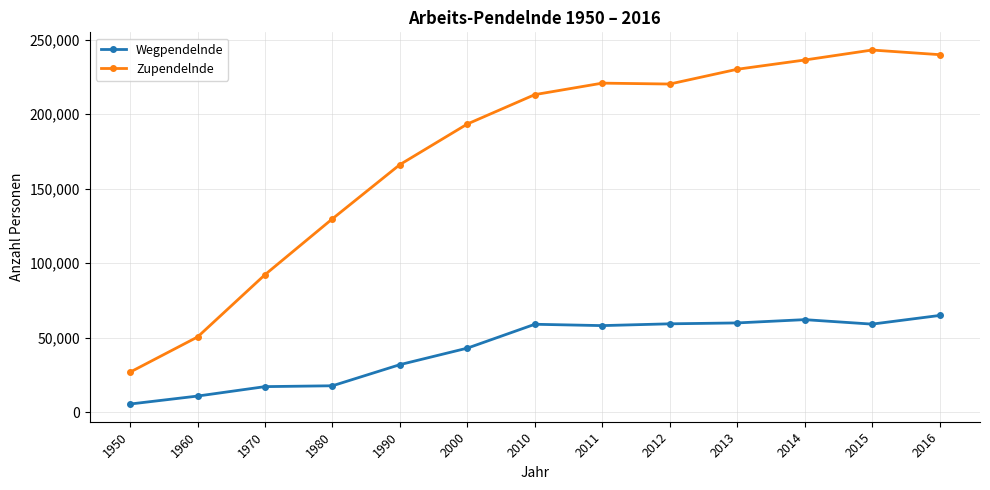

Which category has the highest value in the Wegpendelnde series?

2016